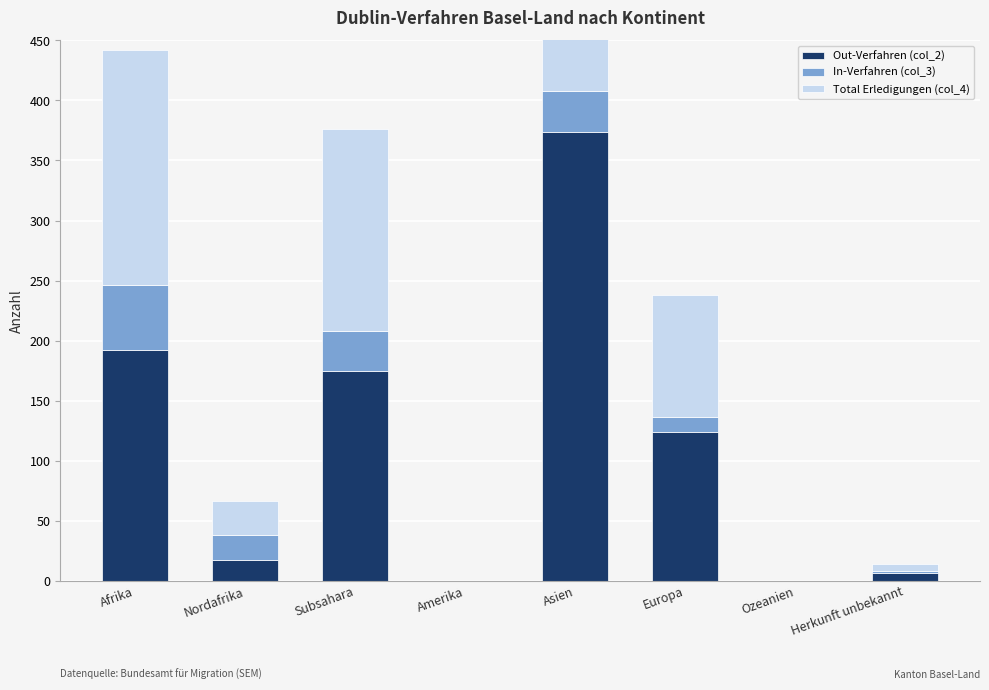

Rank the categories by Out-Verfahren (col_2) value from lowest to highest.

Amerika, Ozeanien, Herkunft unbekannt, Nordafrika, Europa, Subsahara, Afrika, Asien